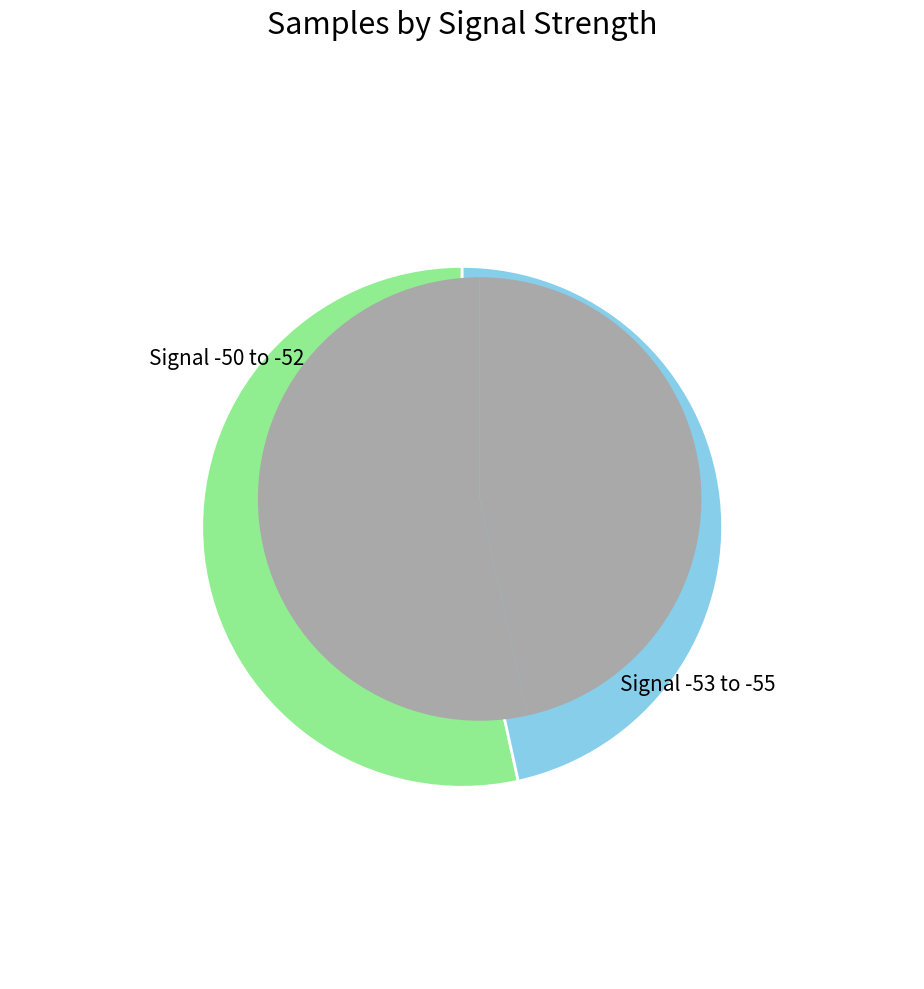

To the nearest percent, what is the average slice percentage?

8%